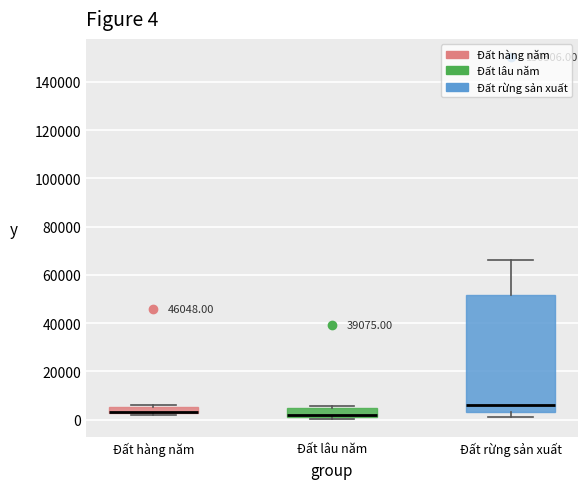

Which box is the tallest, from its lower edge to its upper edge?

Đất rừng sản xuất